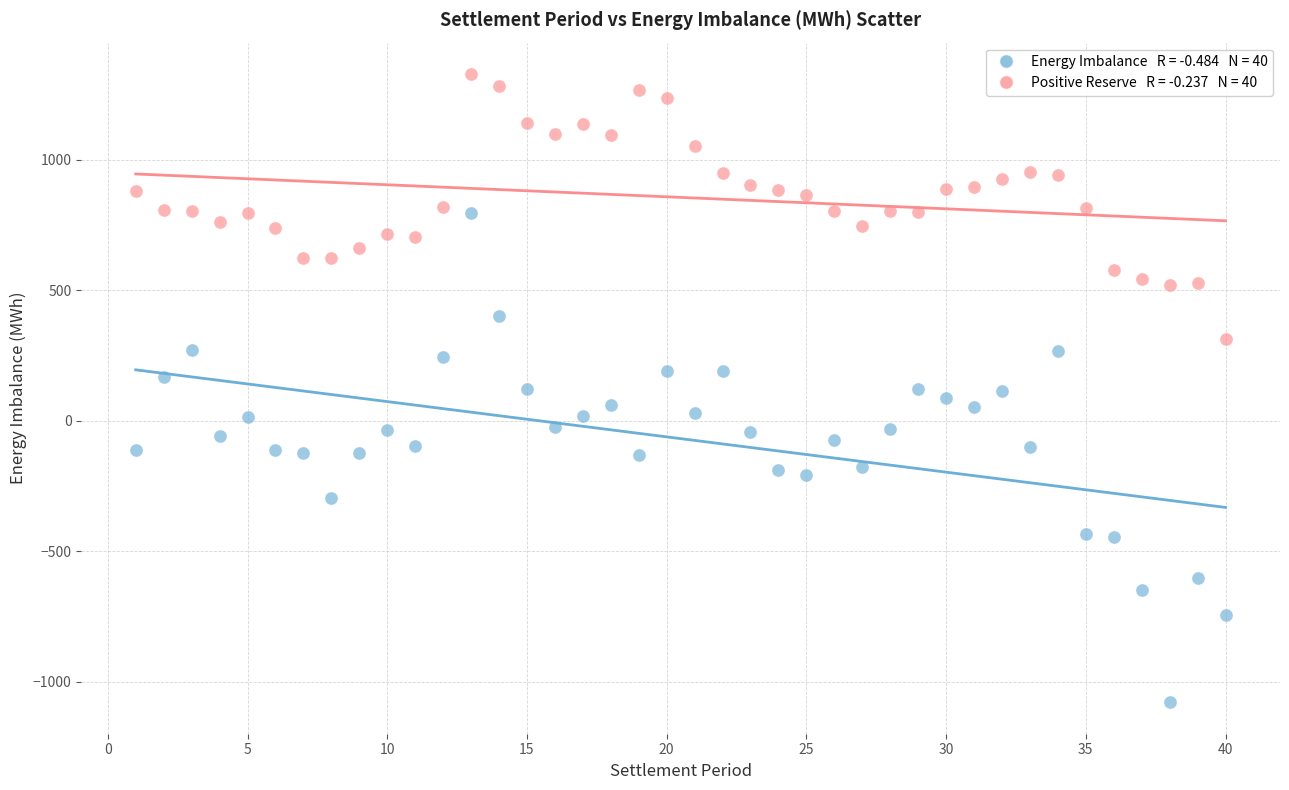

Across all data points, what is the range of X values (max minus min)?

39.0